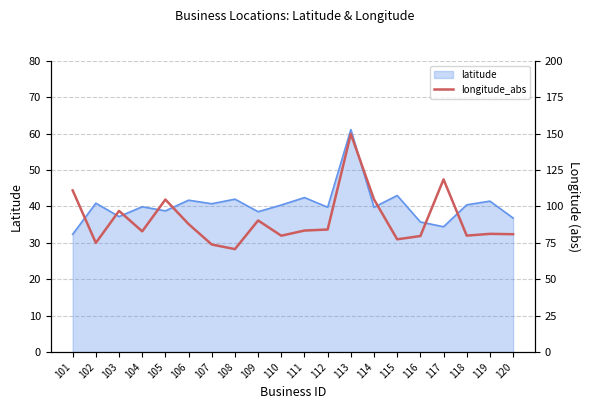

True or false: longitude_abs has more than 1 points higher than both neighbors.

True